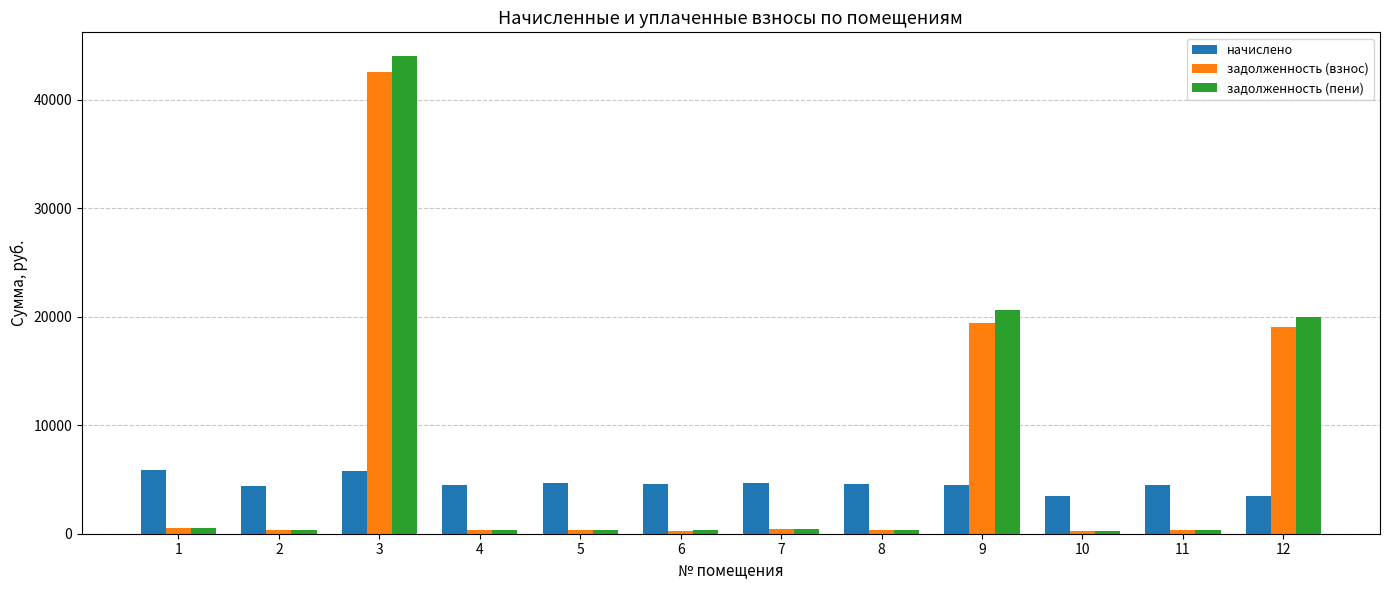

What is the average value of the задолженность (пени) series?

7329.4